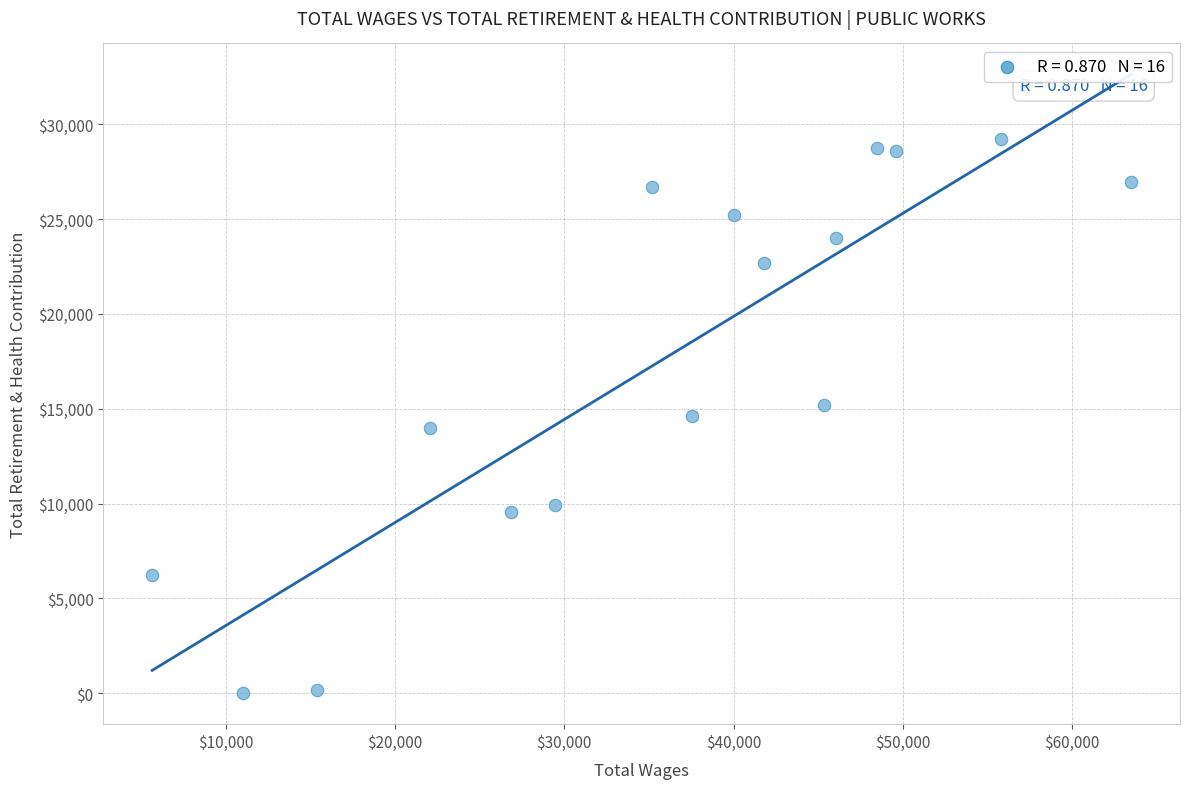

What is the range of X values (max minus min)?

57813